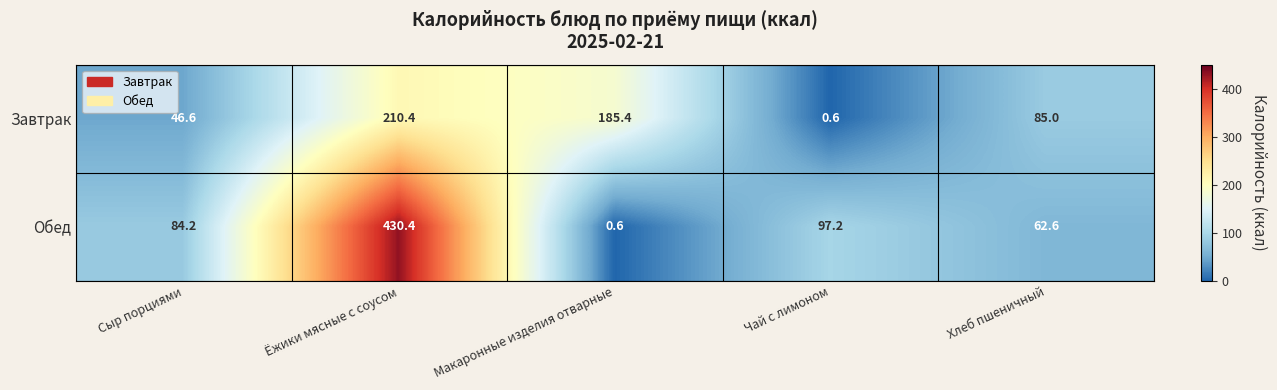

What is the difference between the maximum and minimum values in the Обед series?

429.8